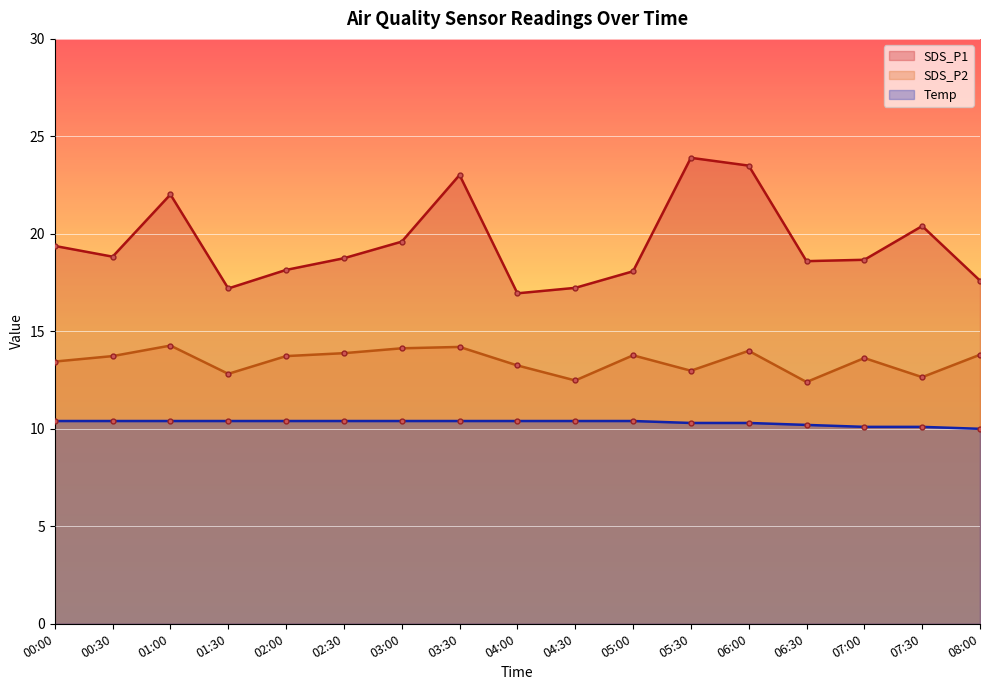

Reading right to left, list all the values displayed in this chart.

SDS_P1: 08:00=17.6	07:30=20.4	07:00=18.7	06:30=18.6	06:00=23.5	05:30=23.9	05:00=18.1	04:30=17.2	04:00=16.9	03:30=23.0	03:00=19.6	02:30=18.8	02:00=18.1	01:30=17.2	01:00=22.0	00:30=18.8	00:00=19.4
SDS_P2: 08:00=13.8	07:30=12.7	07:00=13.6	06:30=12.4	06:00=14.0	05:30=13.0	05:00=13.8	04:30=12.5	04:00=13.2	03:30=14.2	03:00=14.1	02:30=13.9	02:00=13.7	01:30=12.8	01:00=14.3	00:30=13.7	00:00=13.4
Temp: 08:00=10.0	07:30=10.1	07:00=10.1	06:30=10.2	06:00=10.3	05:30=10.3	05:00=10.4	04:30=10.4	04:00=10.4	03:30=10.4	03:00=10.4	02:30=10.4	02:00=10.4	01:30=10.4	01:00=10.4	00:30=10.4	00:00=10.4